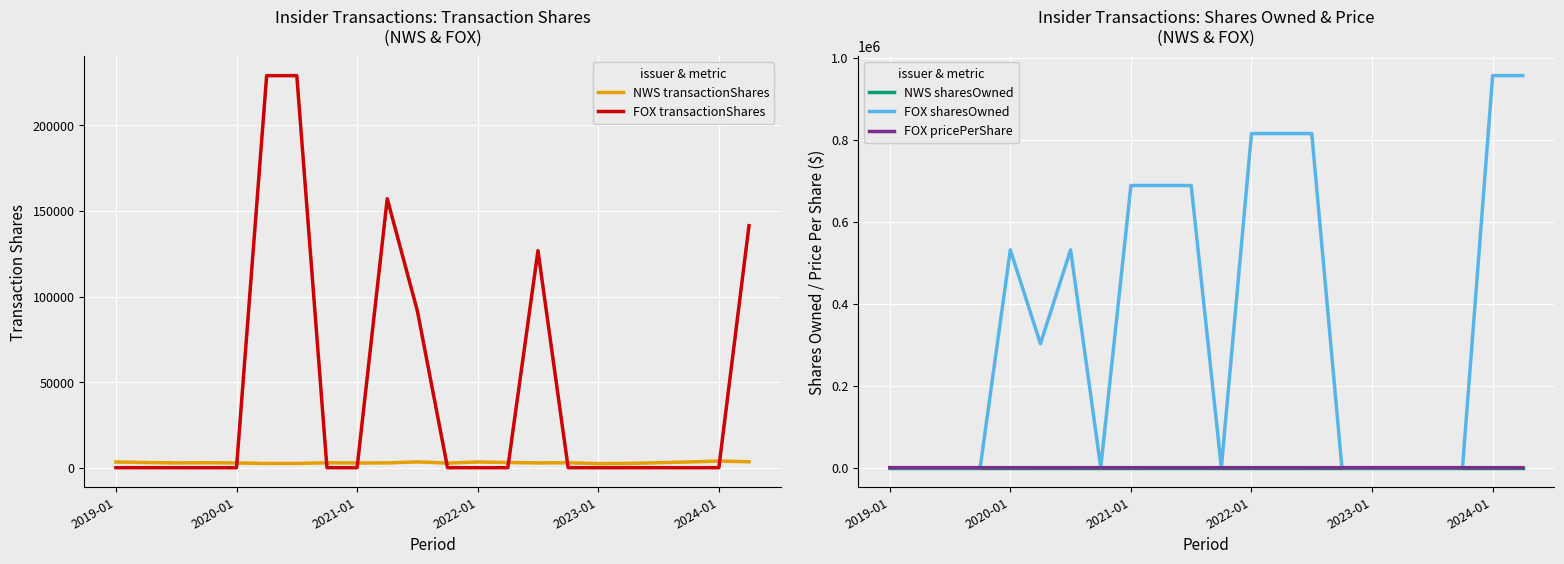

The NWS transactionShares series shows 1279.8 at 6. True or false?

False